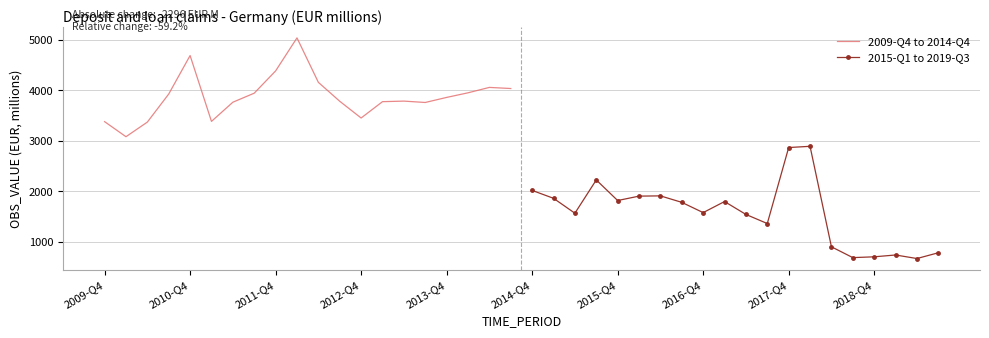

What is the lowest value of the 2009-Q4 to 2014-Q4 series?

3079